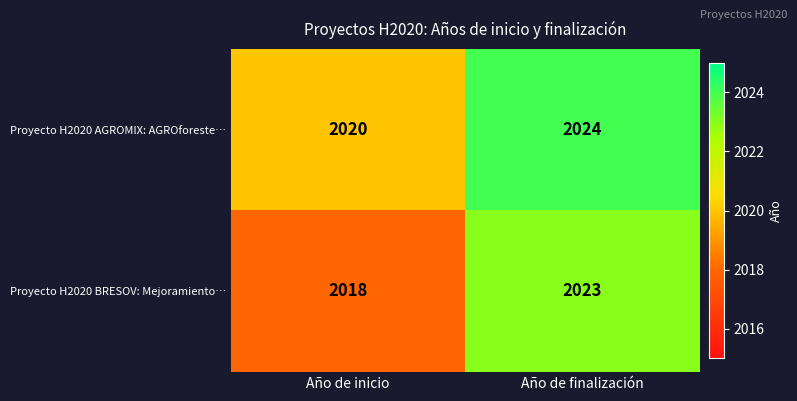

At which category does the chart reach its minimum across all series?

Año de inicio